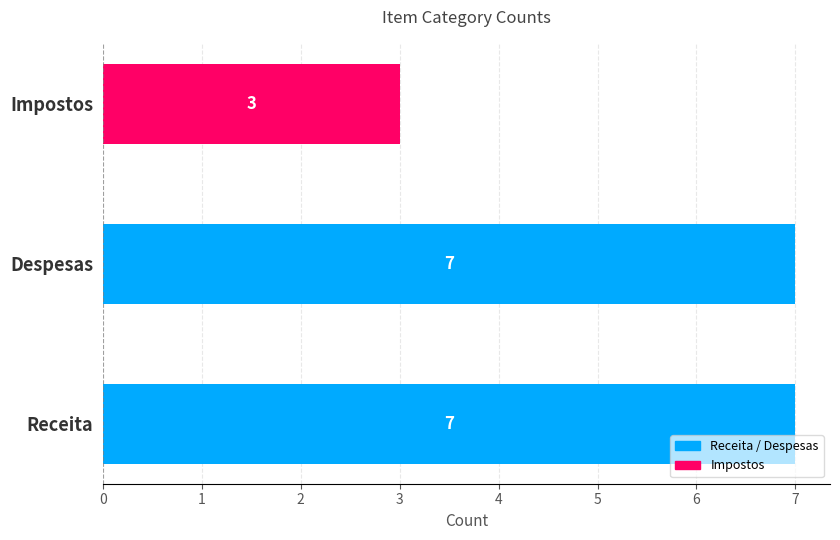

How many distinct data groups are displayed?

1